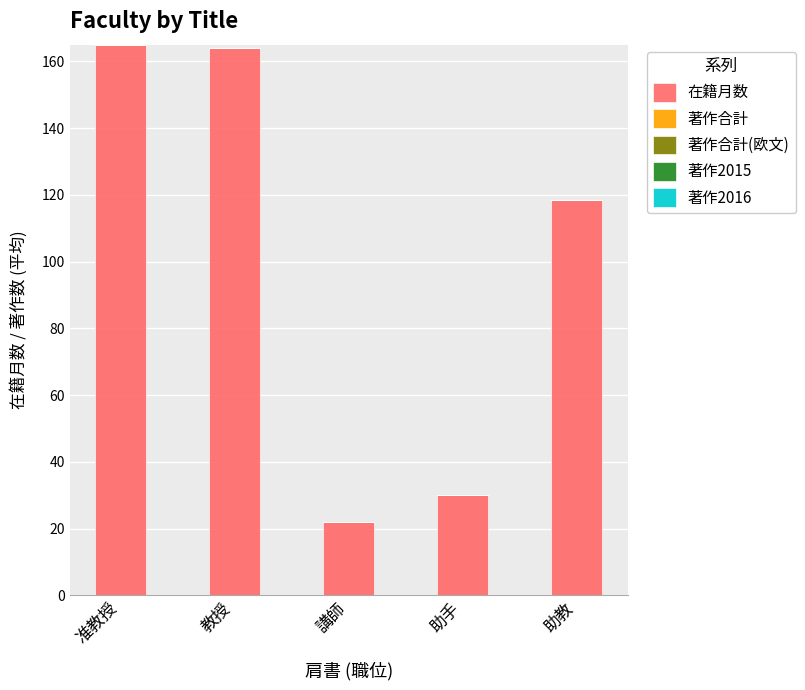

What is the maximum value shown in the chart?

165.0